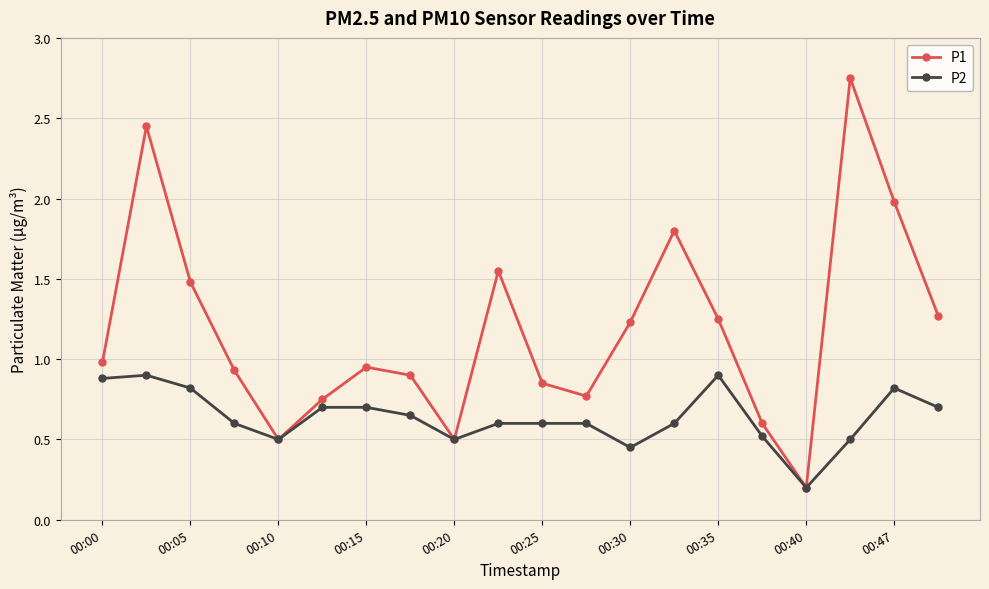

At how many categories does at least one series exceed 0?

20